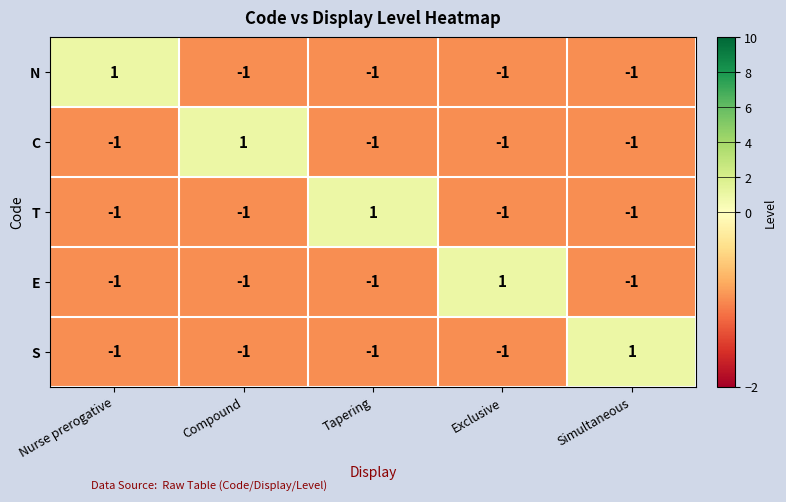

Count the N values in the range -1 to 0.

4